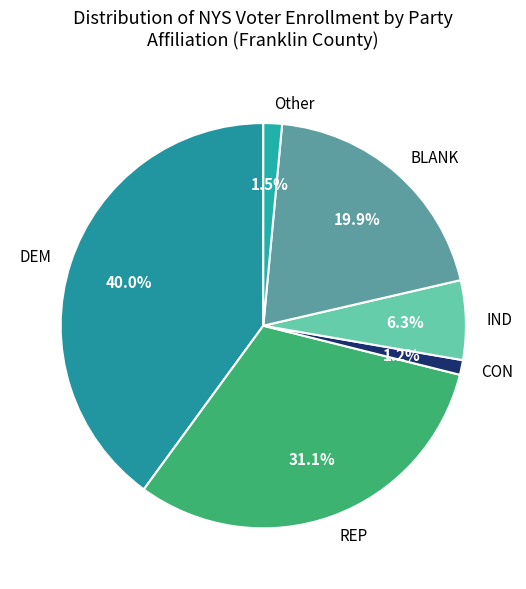

What is the largest slice in the pie chart?

DEM